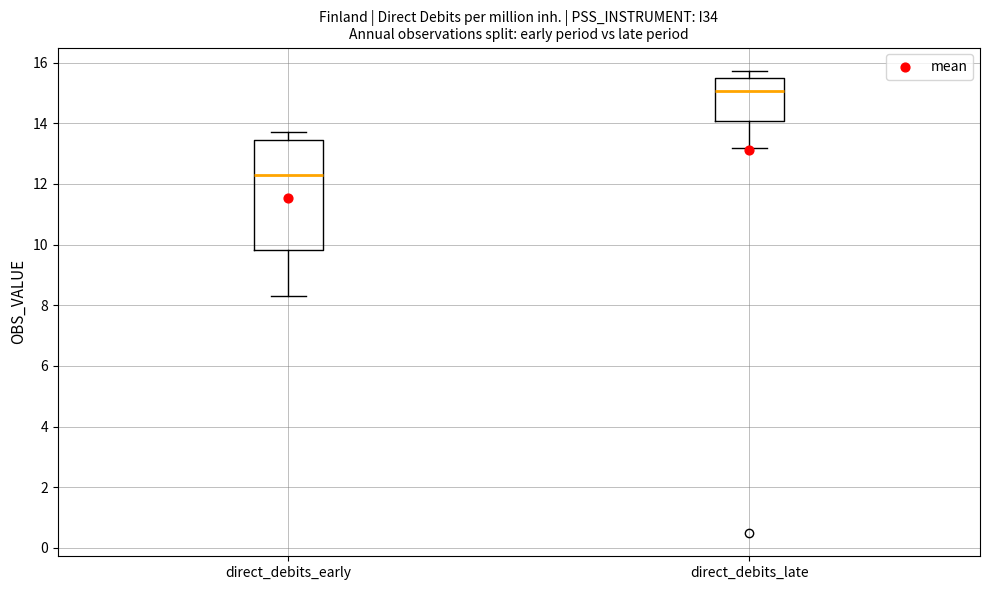

Reading left to right, transcribe this box plot: for each box, give where its median line is, the range the box spans, and where its two whiskers end, as read against the y-axis. The values are not printed on the chart, so give them approximately, as read against the axis.

direct_debits_early: median 12.2, box 9.8 to 13.4, whiskers 8.4 to 13.8
direct_debits_late: median 15.0, box 14.0 to 15.4, whiskers 13.2 to 15.8